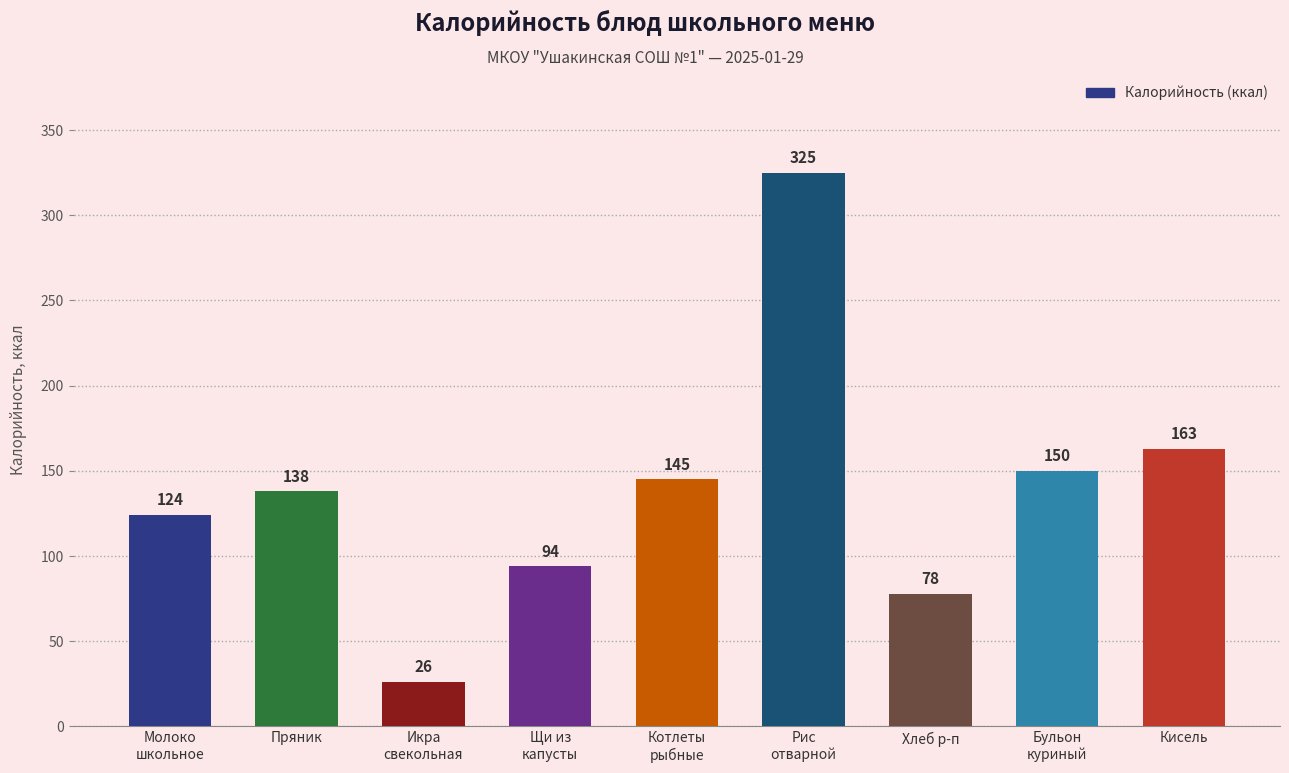

What is the sum of the values at Хлеб р-п and Икра
свекольная?

104